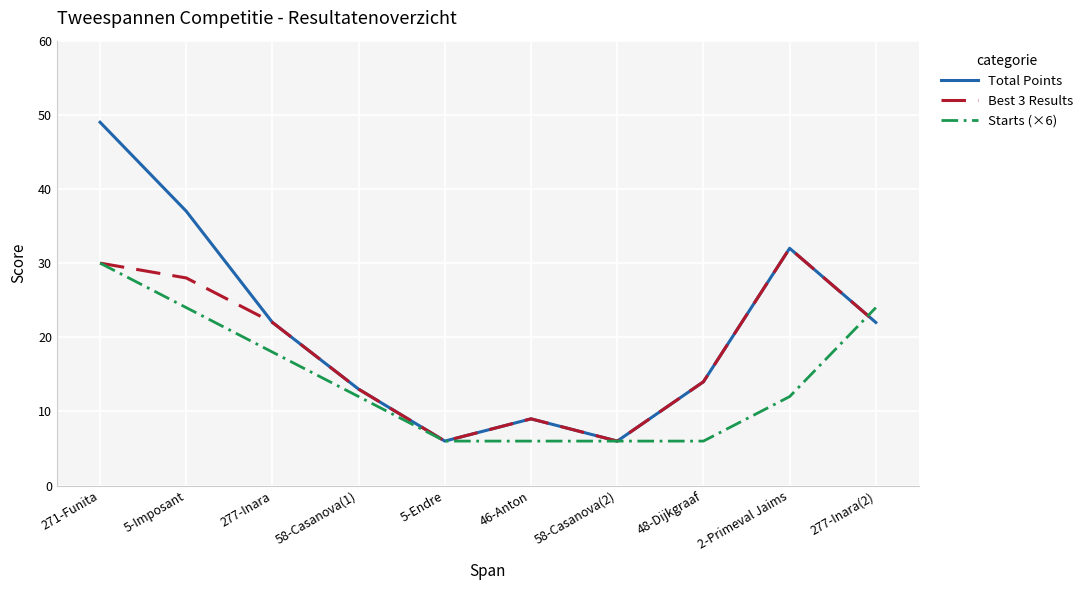

Which series has the largest total across all categories?

Total Points